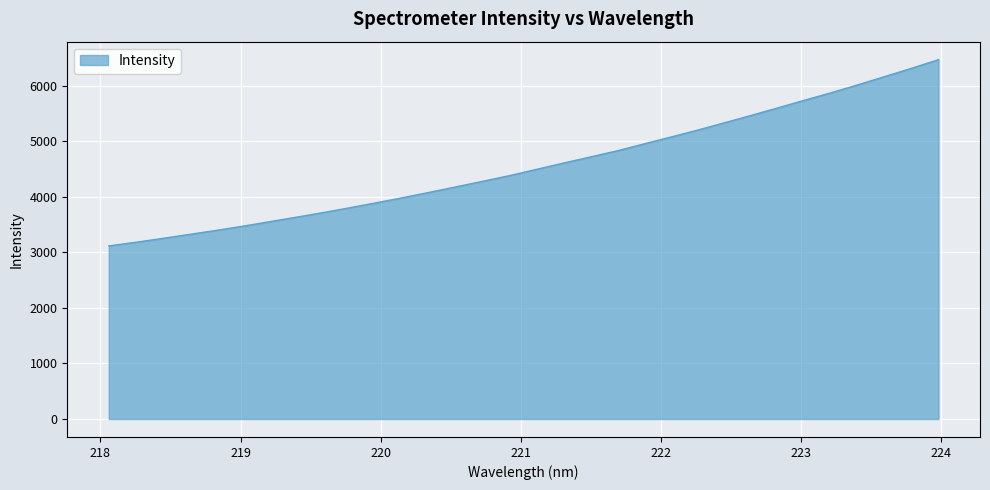

What is the smallest value displayed?

3116.2